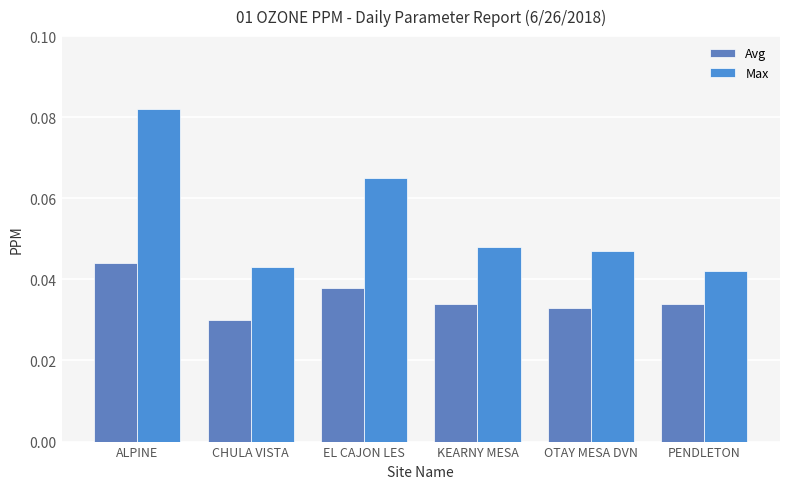

Which series has the largest total across all categories?

Max